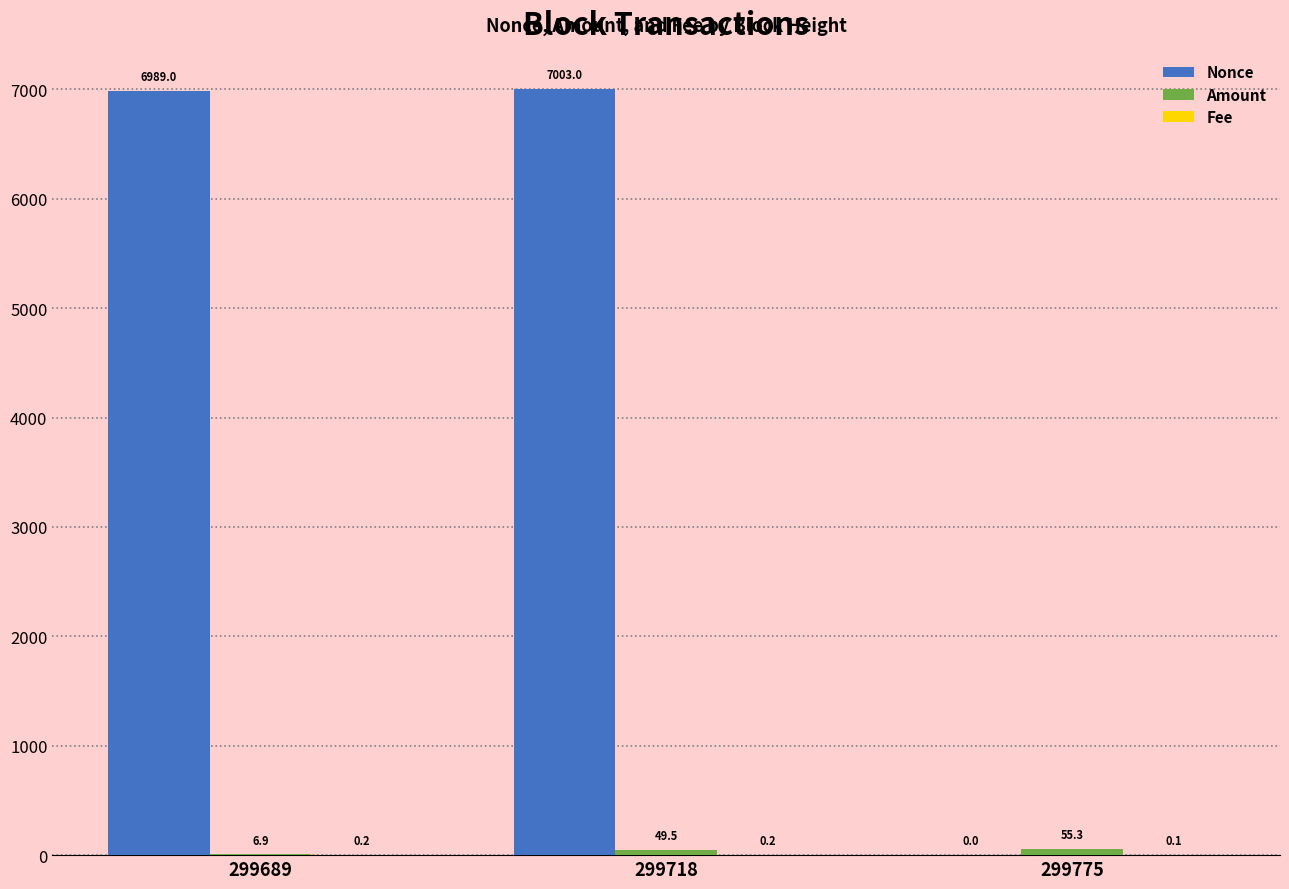

True or false: Nonce has a value of 6989.0 at 299689.

True